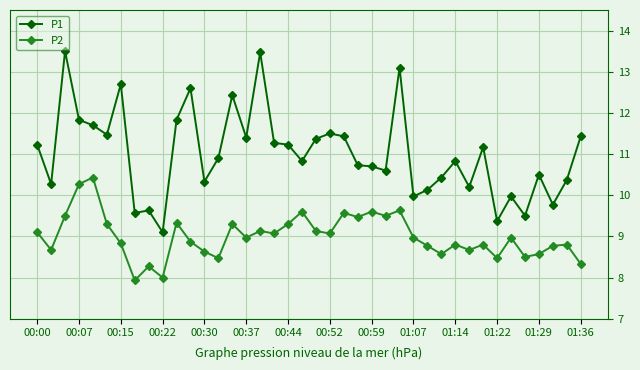

True or false: P2 and P1 cross at least once.

False